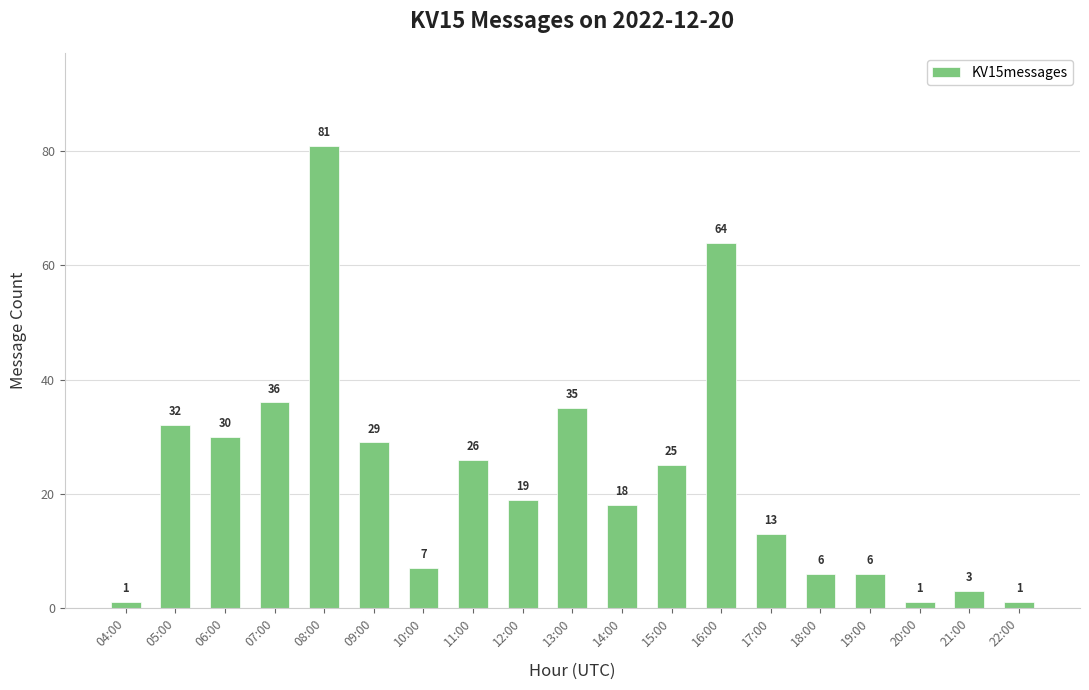

At which label is the value closest to 41?

07:00